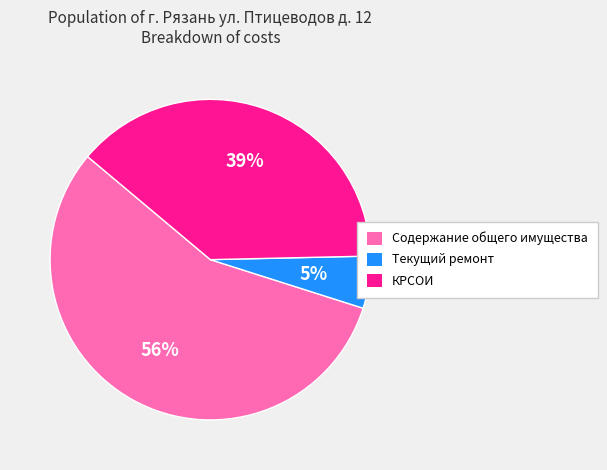

Is there any slice that represents more than half of the pie?

Yes